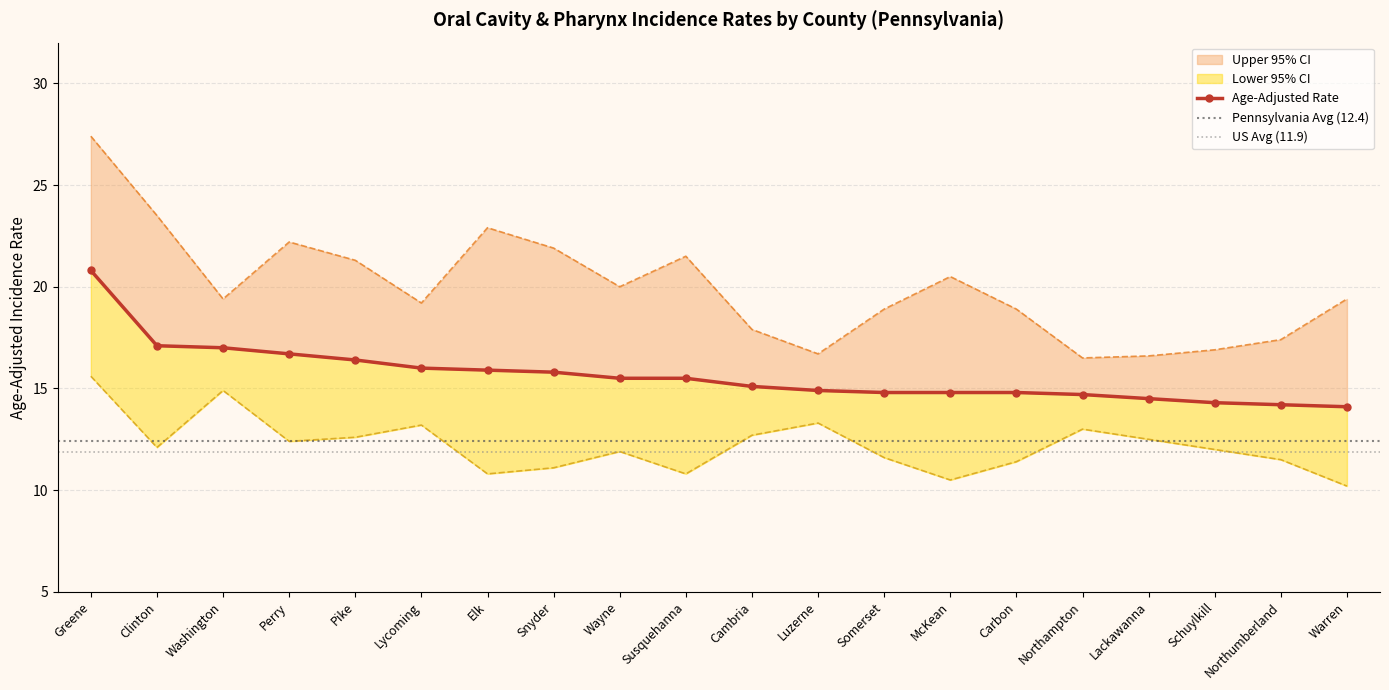

What is the label of the 14th point from the left?

McKean